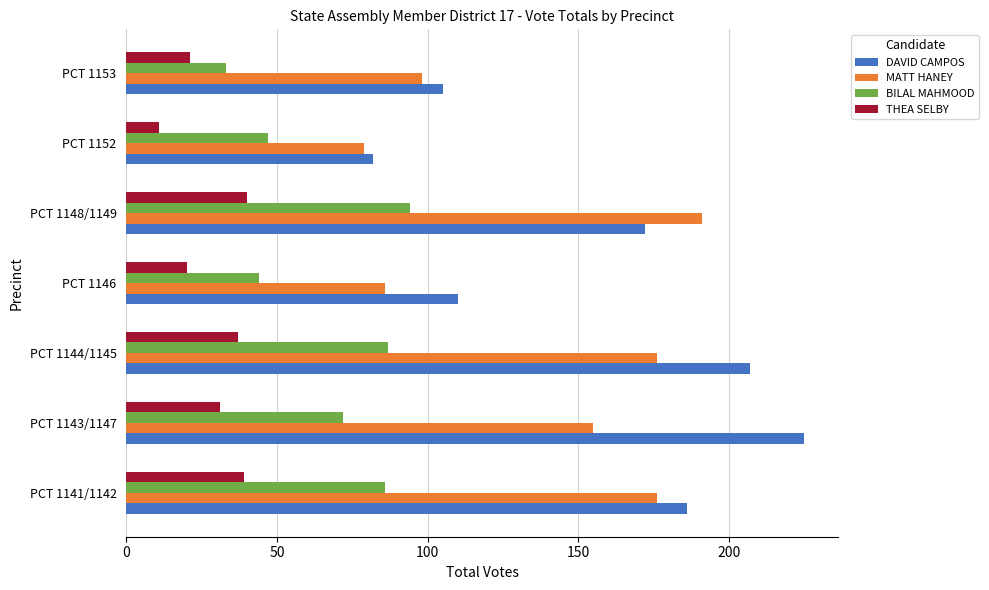

What is the total value across all series at PCT 1148/1149?

497